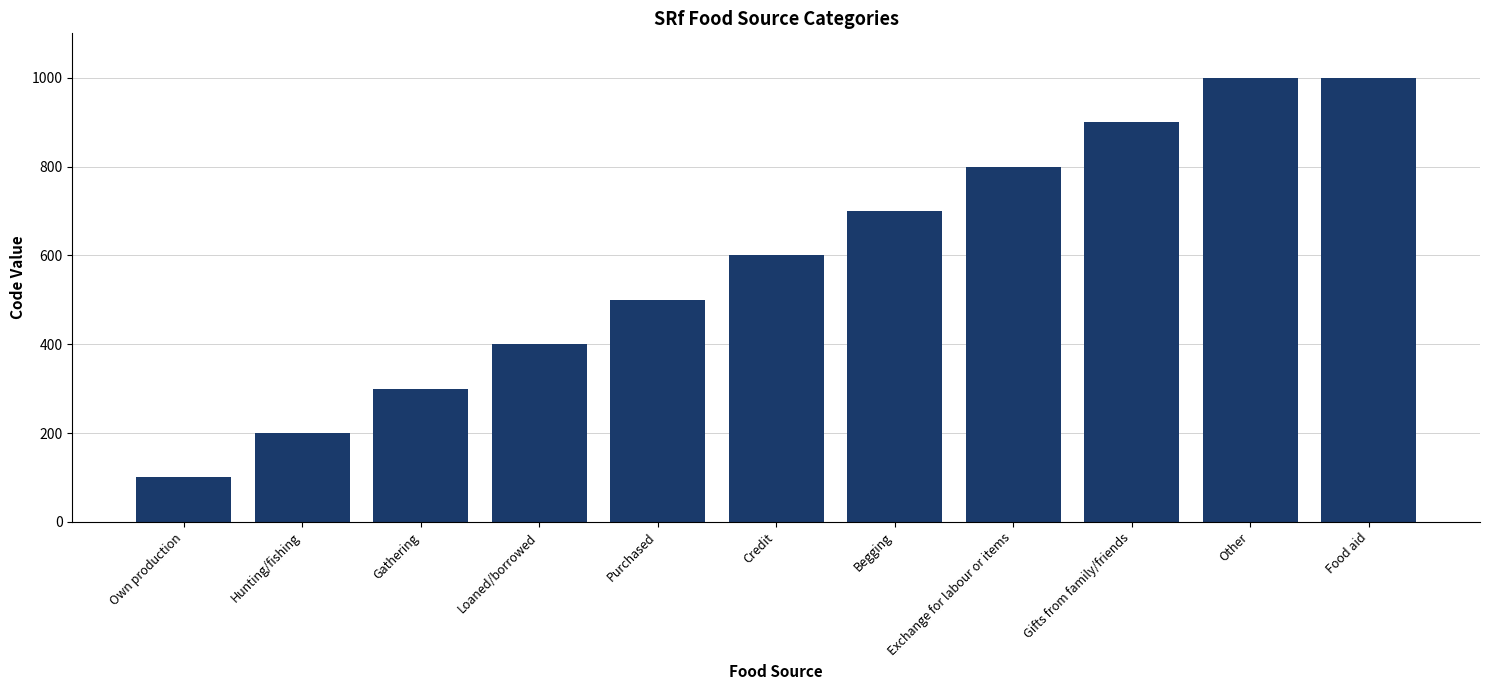

What is the label of the 1st bar from the left?

Own production